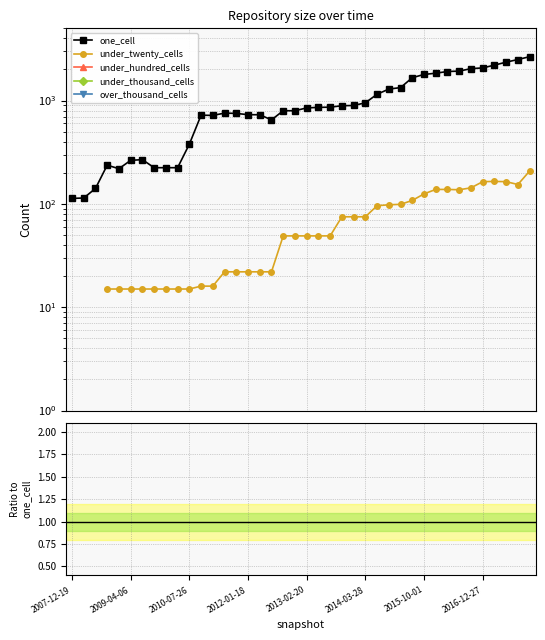

How many lines are shown in the chart?

5